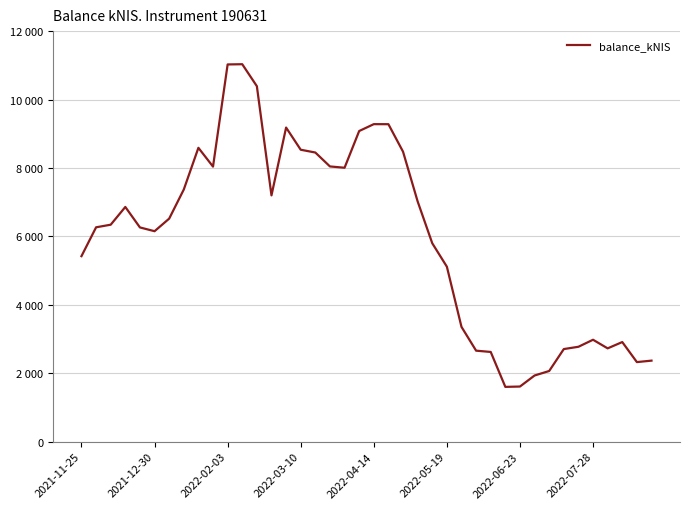

List the labels in order of value, largest first.

11, 10, 12, 20, 21, 14, 19, 8, 15, 22, 16, 17, 9, 18, 2022-07-28, 13, 23, 2022-03-10, 2022-06-23, 2022-02-03, 2021-12-30, 2022-04-14, 2022-05-19, 24, 2021-11-25, 25, 26, 35, 37, 34, 36, 33, 27, 28, 39, 38, 32, 31, 30, 29